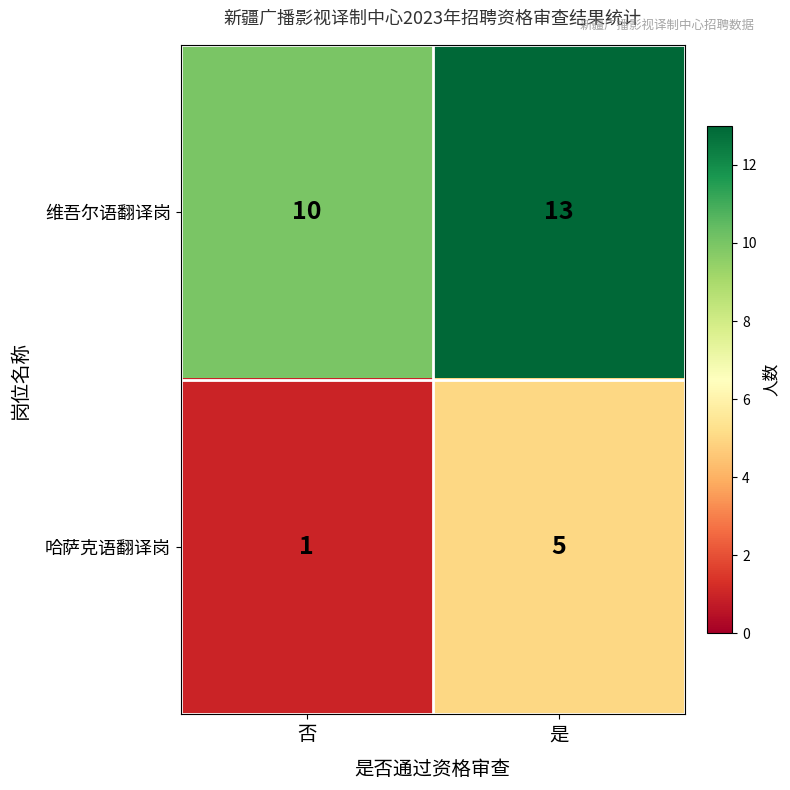

What is the highest value of the 维吾尔语翻译岗 series?

13